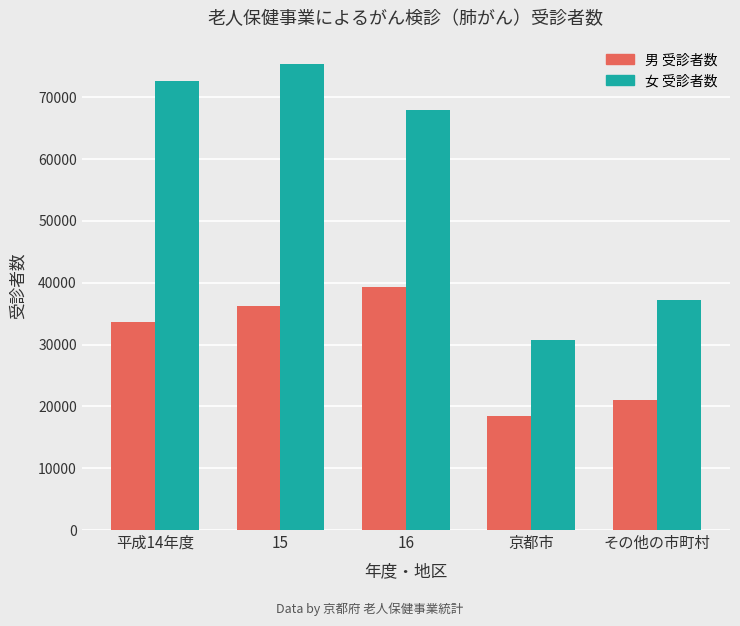

Which series has the largest total across all categories?

女 受診者数